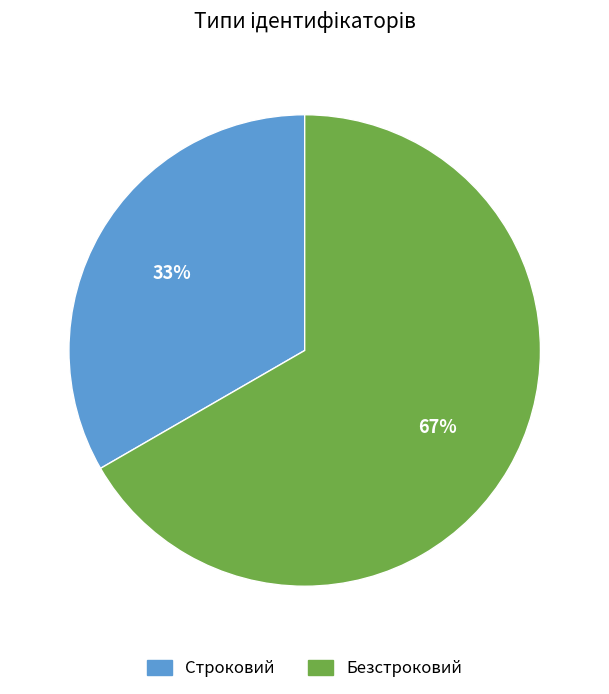

Count the number of slices in the pie.

2